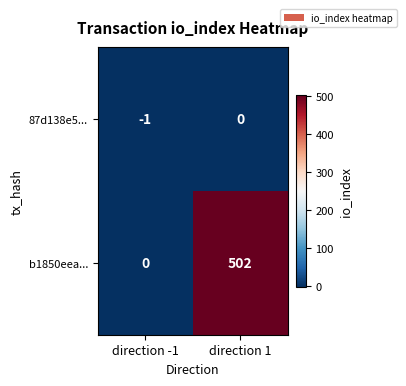

Is the value of 87d138e5... at direction 1 greater than the value of b1850eea... at direction 1?

No